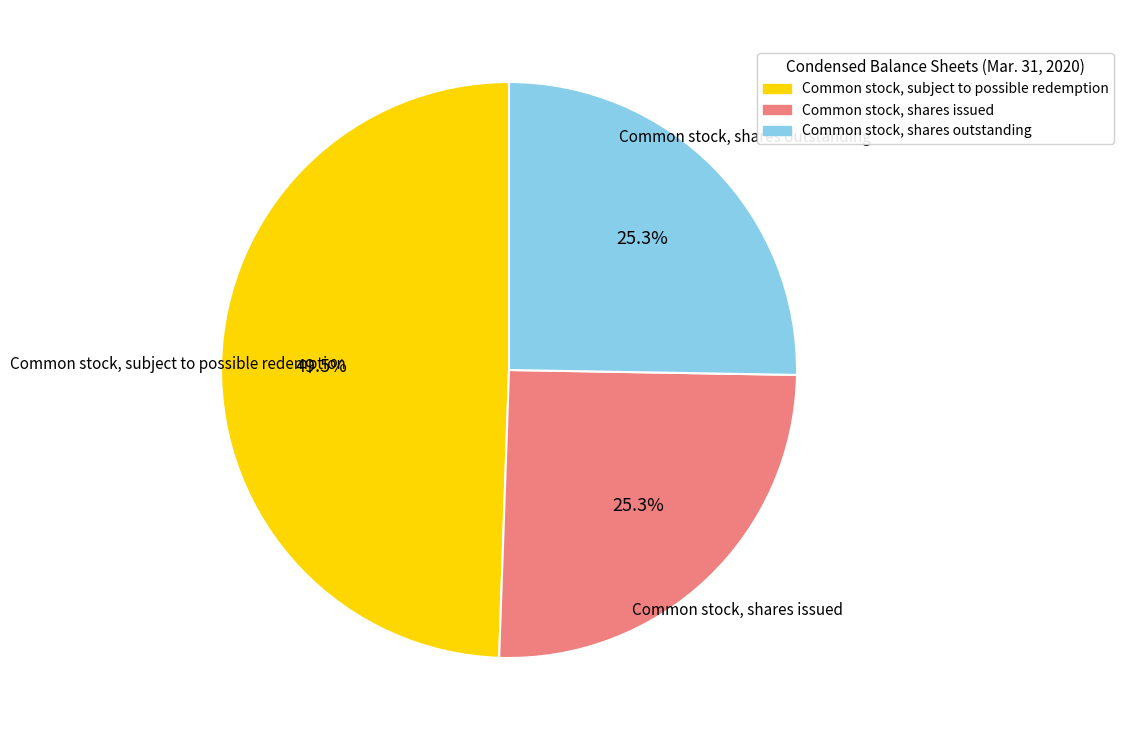

How many slices are in this pie chart?

3